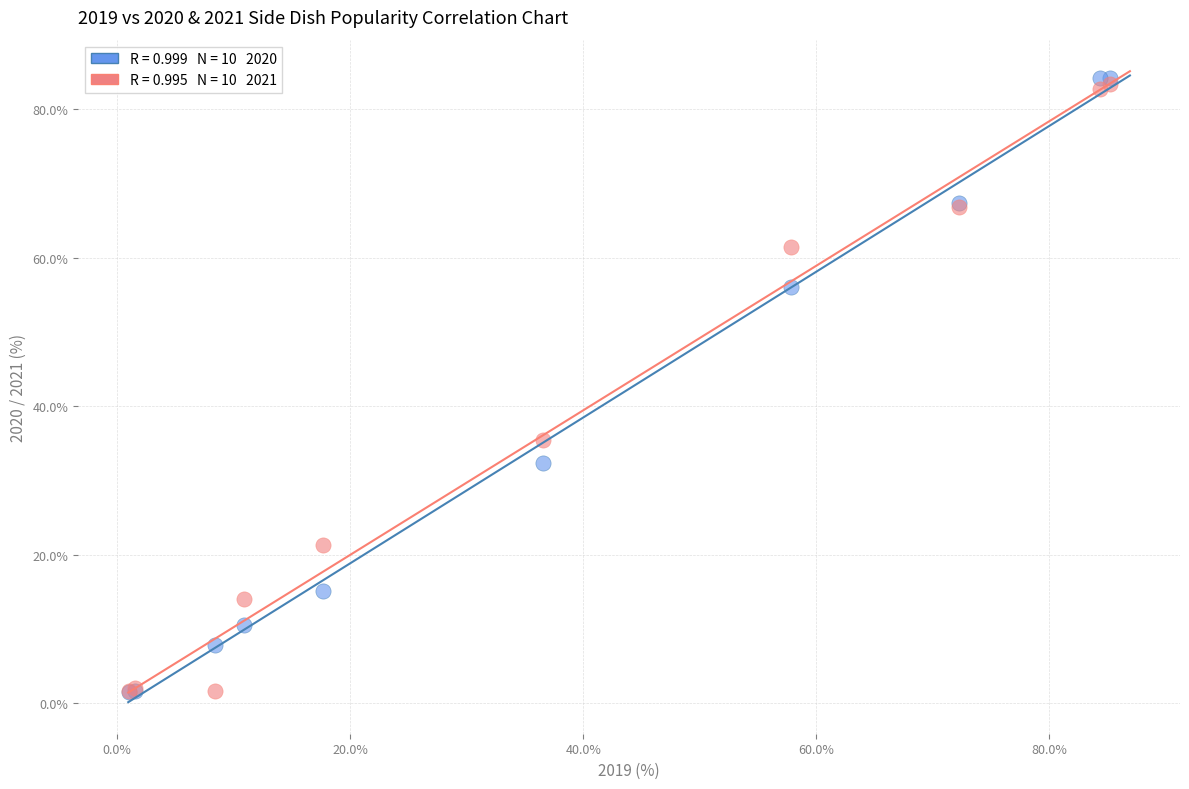

Across all series, what Y value is closest to 42?

35.4